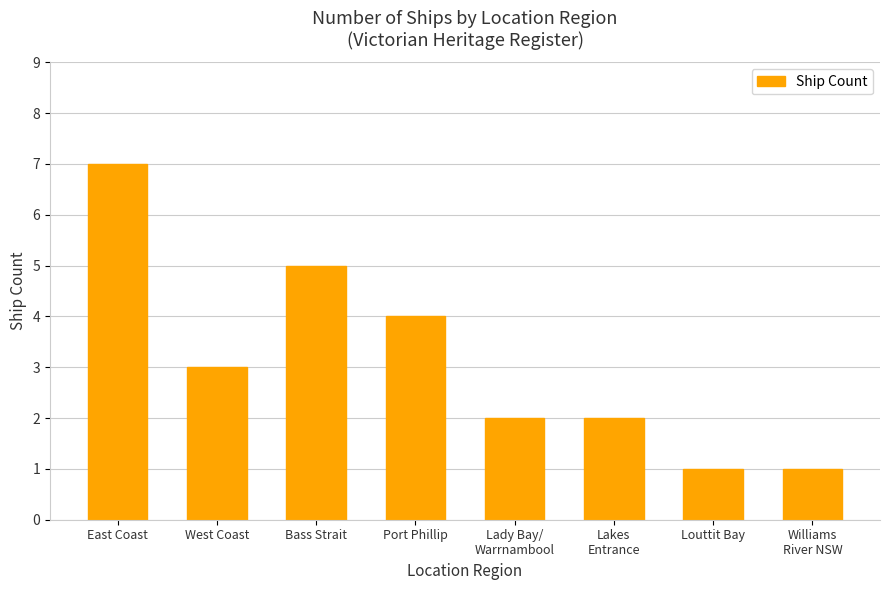

What is the value of the 7th bar from the left?

1